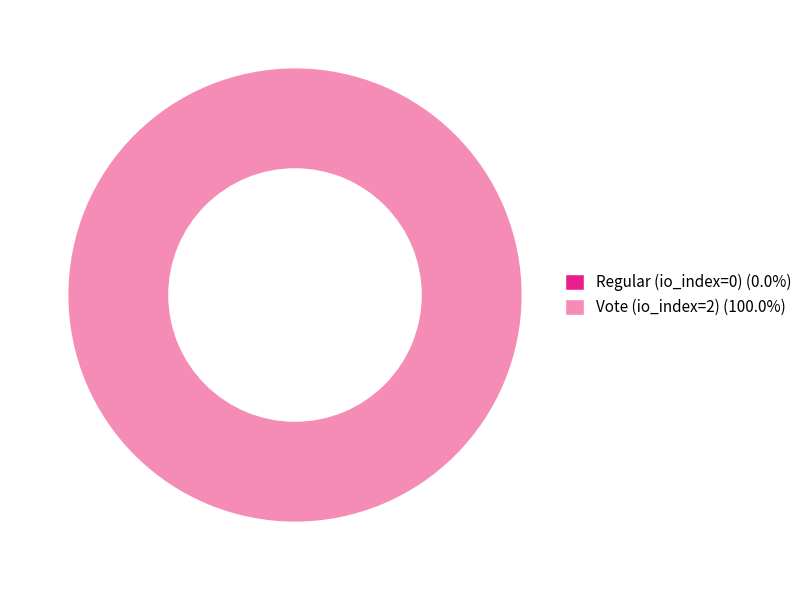

Rank the categories by value from lowest to highest.

Regular (io_index=0), Vote (io_index=2)